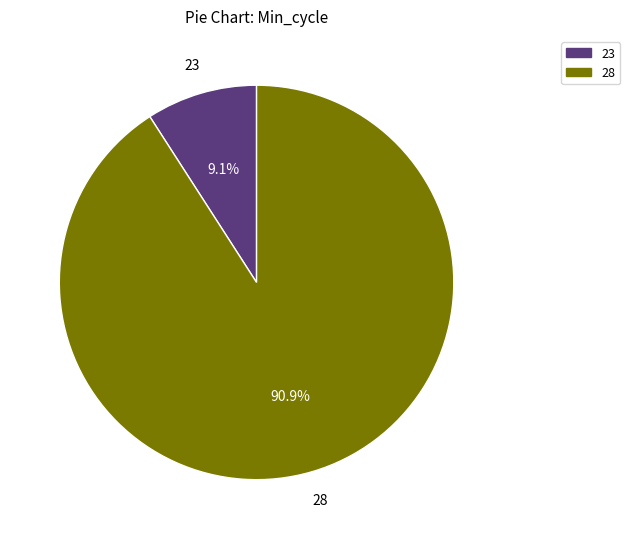

Approximately how many times larger is the value at 28 compared to 23?

10.0